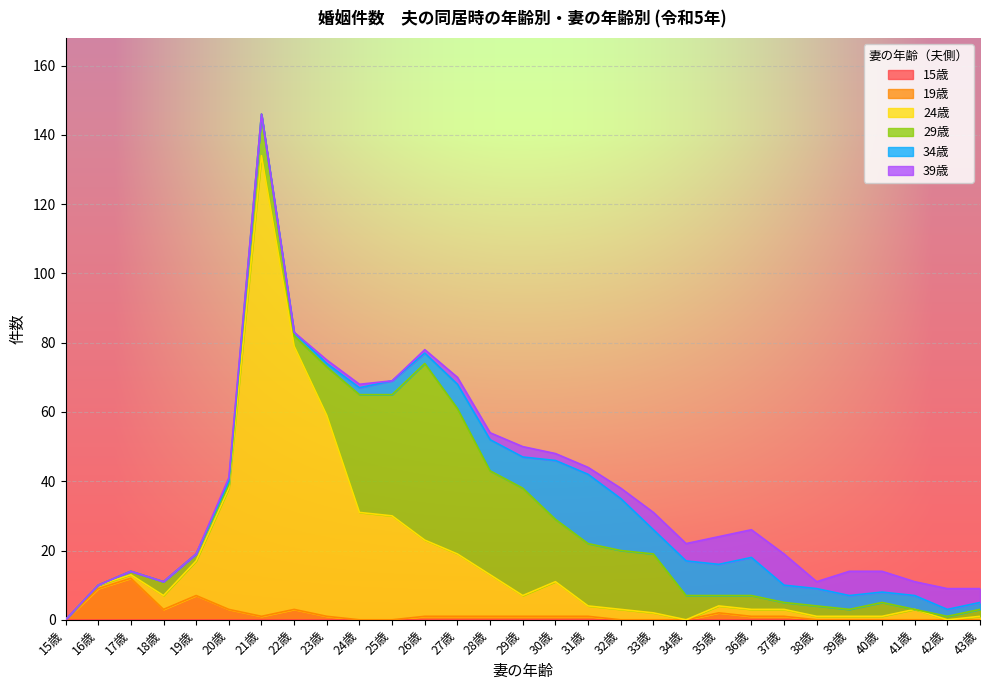

At how many categories does at least one series exceed 11?

15